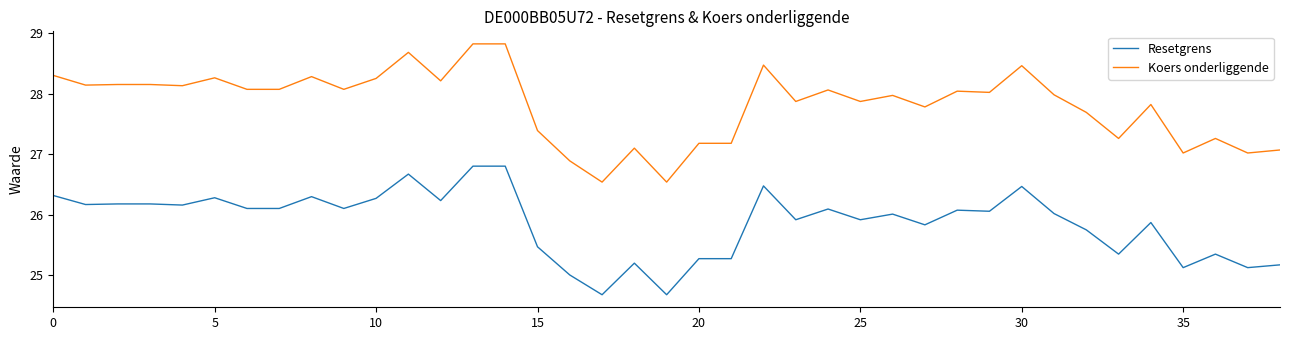

Rank the series by their maximum value, from highest to lowest.

Koers onderliggende, Resetgrens